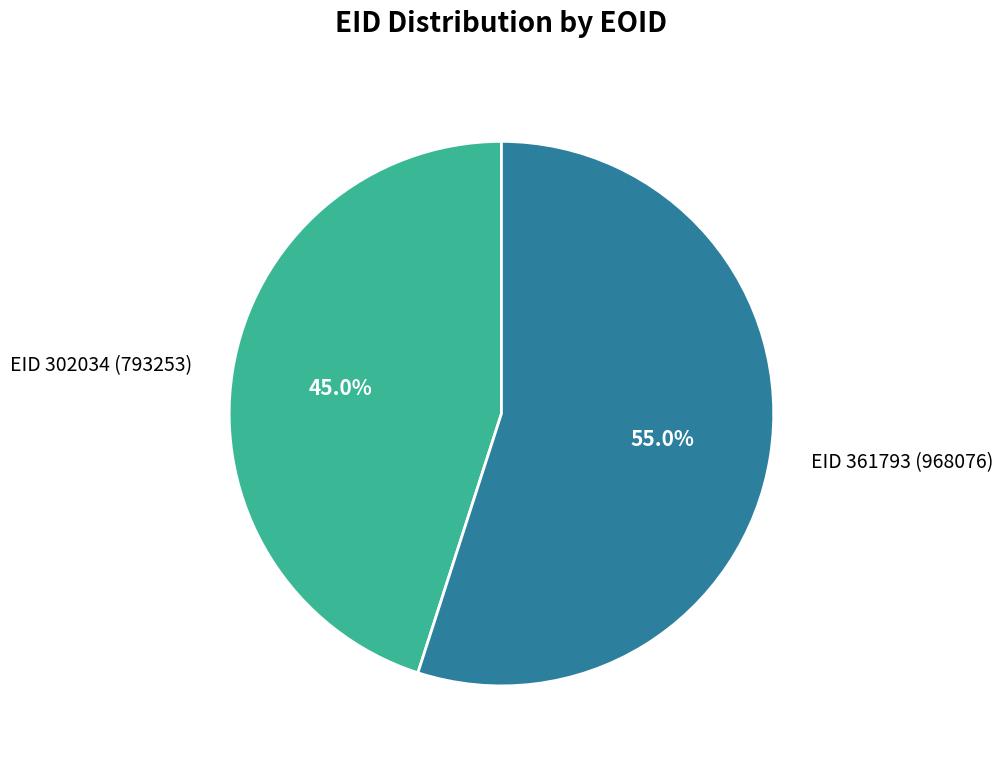

What is the smallest slice in the pie chart?

EID 302034 (793253)